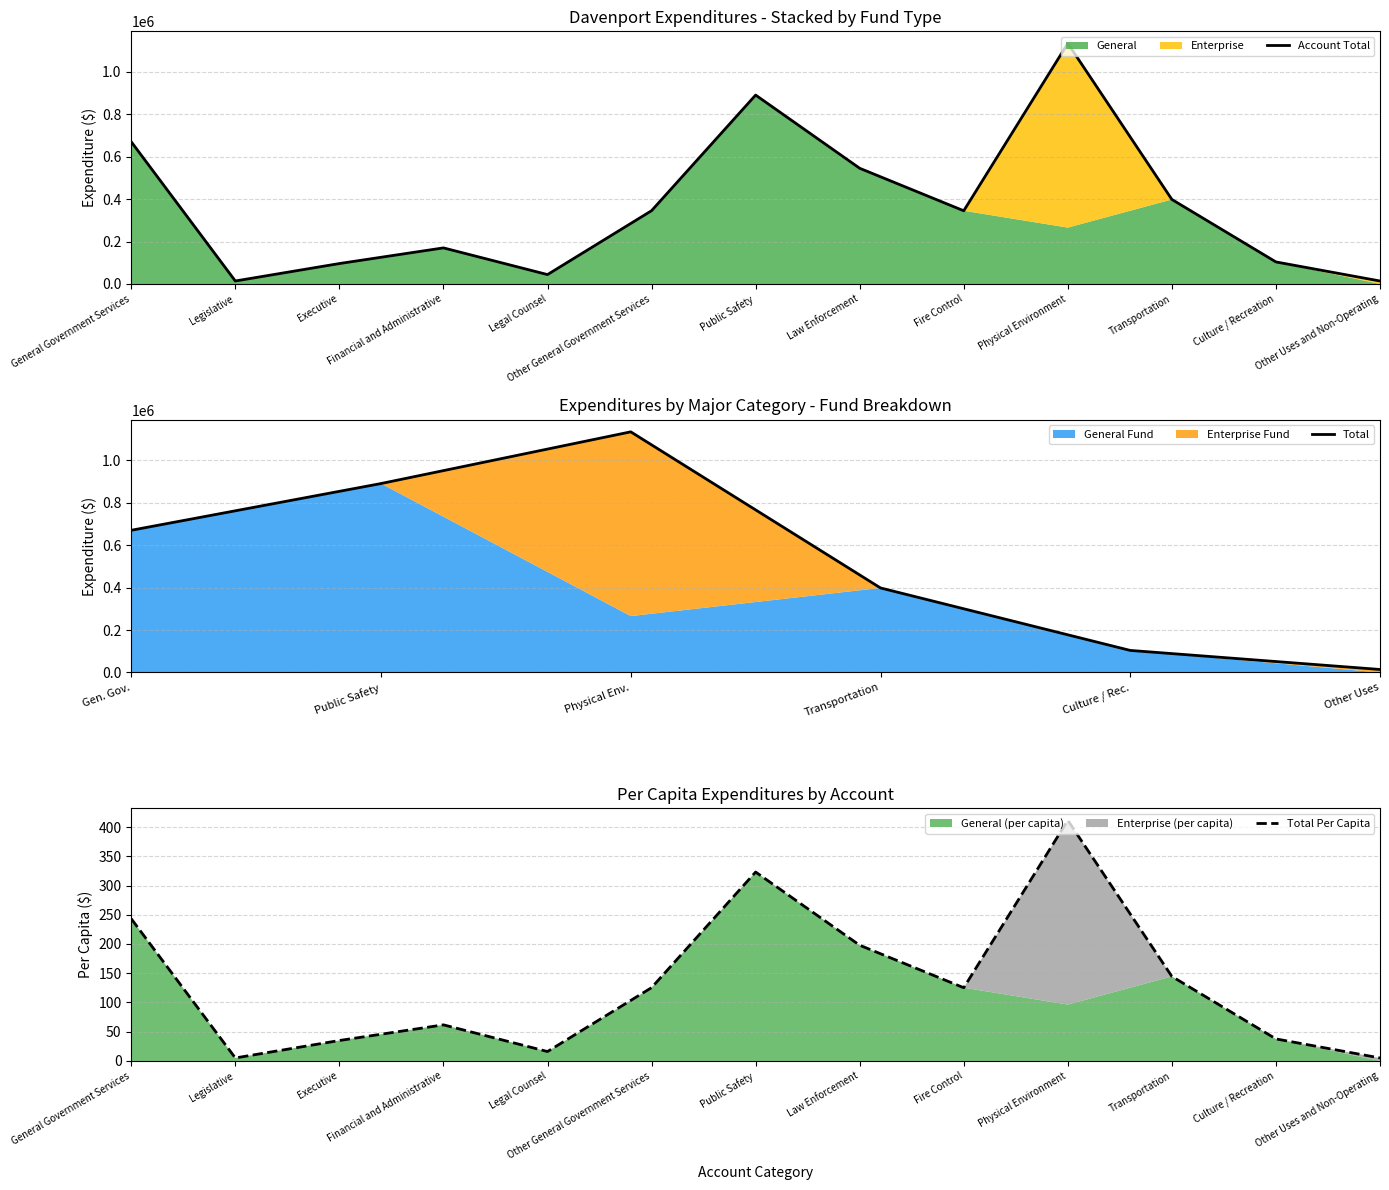

Which category has the highest value in the Account Total series?

Physical Environment